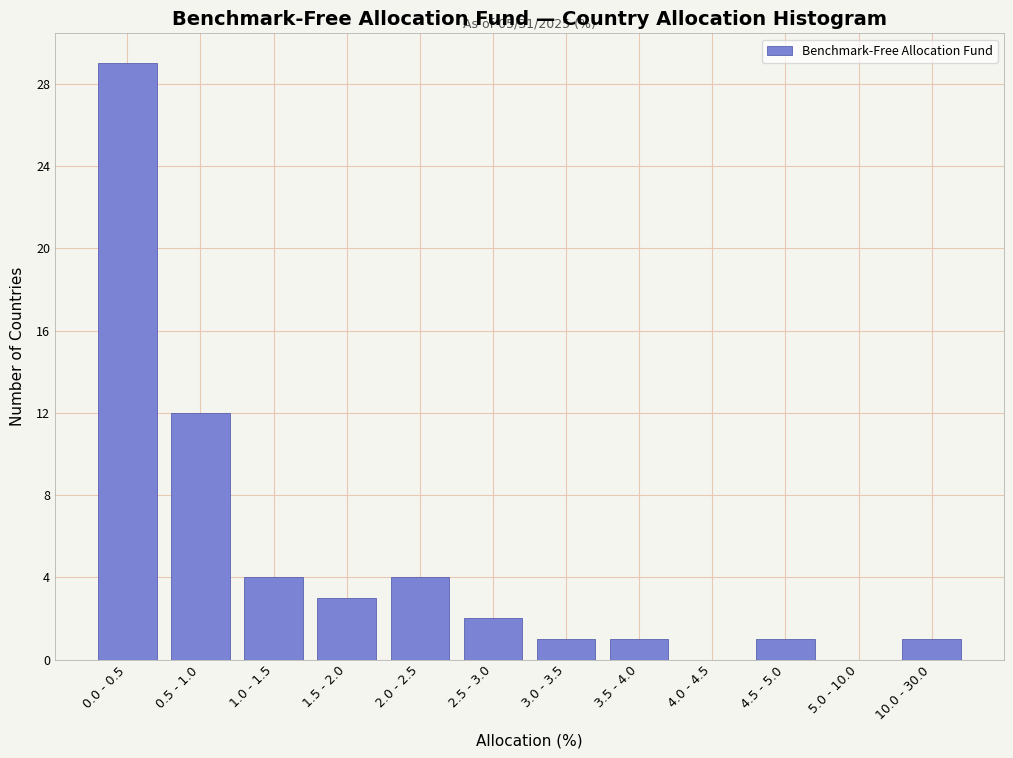

Reading right to left, list all the values displayed in this chart.

10.0 - 30.0=1	5.0 - 10.0=0	4.5 - 5.0=1	4.0 - 4.5=0	3.5 - 4.0=1	3.0 - 3.5=1	2.5 - 3.0=2	2.0 - 2.5=4	1.5 - 2.0=3	1.0 - 1.5=4	0.5 - 1.0=12	0.0 - 0.5=29